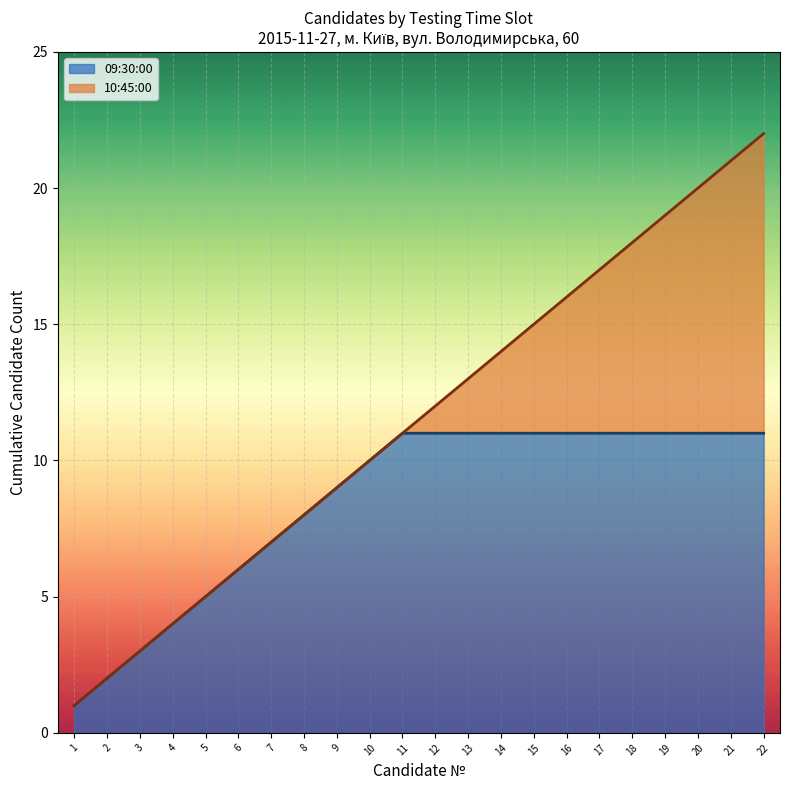

The value of 09:30:00 at 2 is 1. True or false?

False